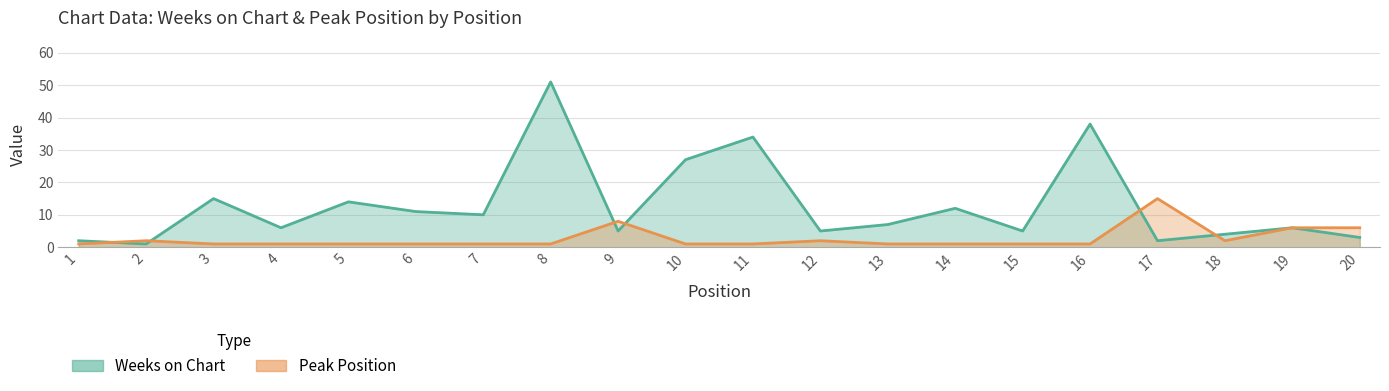

Reading left to right, what are all the values shown in this chart?

Weeks on Chart: 1=2	2=1	3=15	4=6	5=14	6=11	7=10	8=51	9=5	10=27	11=34	12=5	13=7	14=12	15=5	16=38	17=2	18=4	19=6	20=3
Peak Position: 1=1	2=2	3=1	4=1	5=1	6=1	7=1	8=1	9=8	10=1	11=1	12=2	13=1	14=1	15=1	16=1	17=15	18=2	19=6	20=6